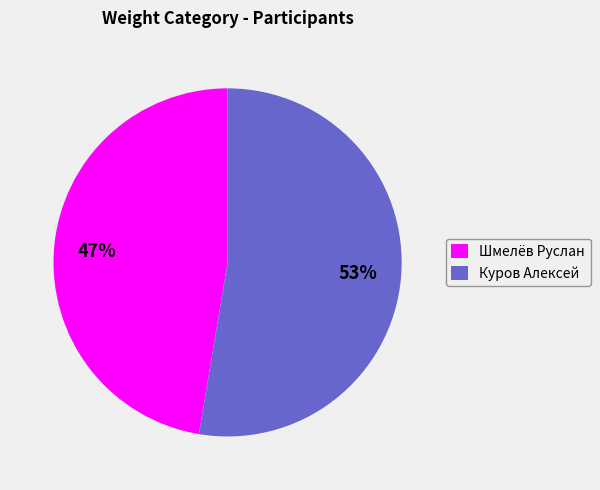

How many segments does this pie chart have?

2